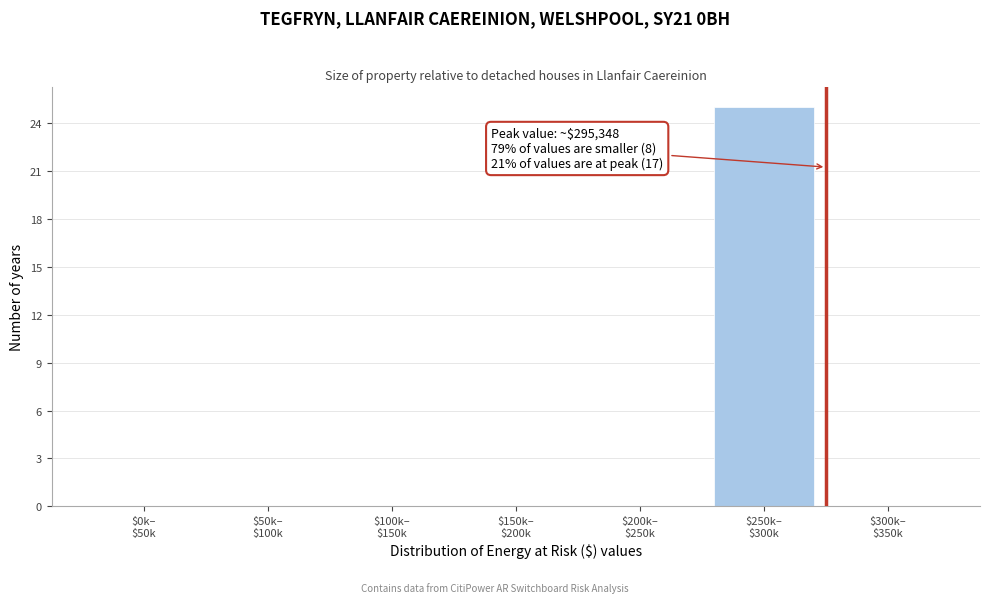

What is the maximum value shown in the chart?

25